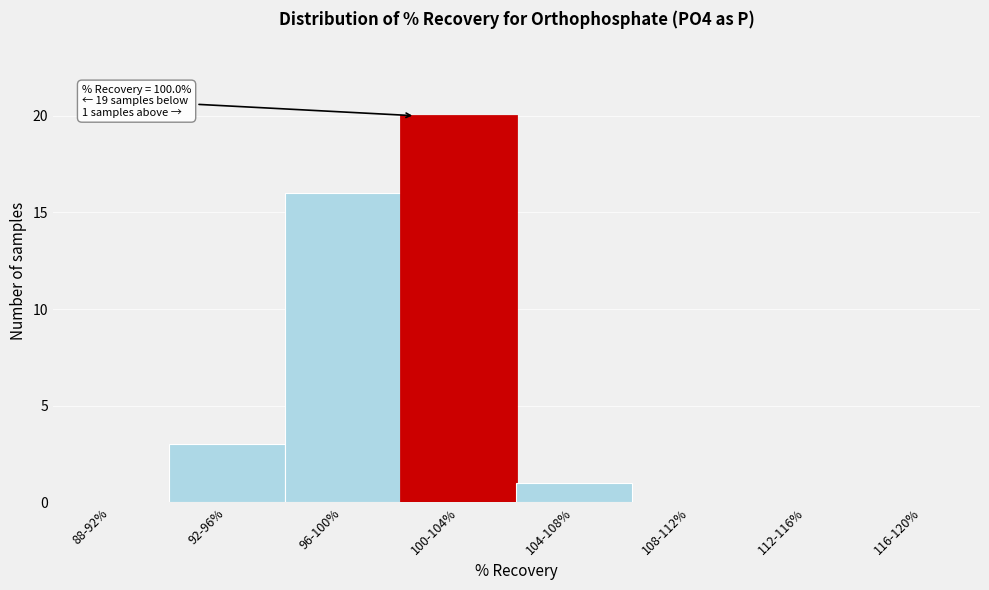

Reading left to right, what are all the values shown in this chart?

88-92%=0	92-96%=3	96-100%=16	100-104%=20	104-108%=1	108-112%=0	112-116%=0	116-120%=0